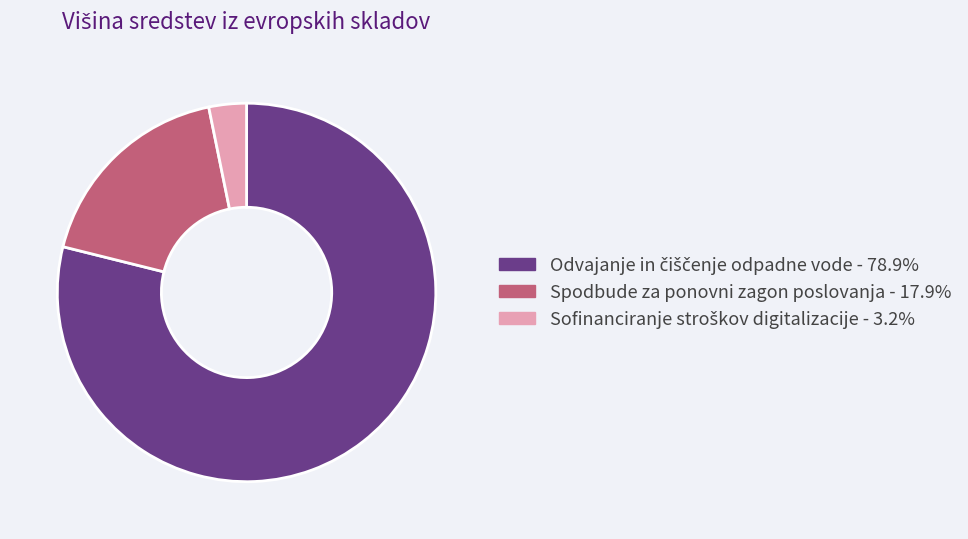

How many slices are in this pie chart?

3